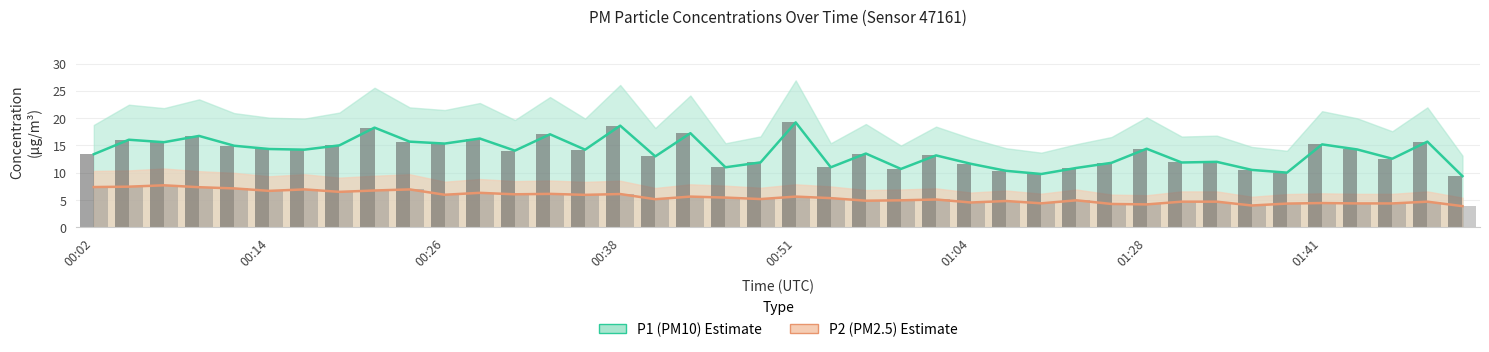

What is the value of the P2 bars bar at the 40th from the left?

3.9